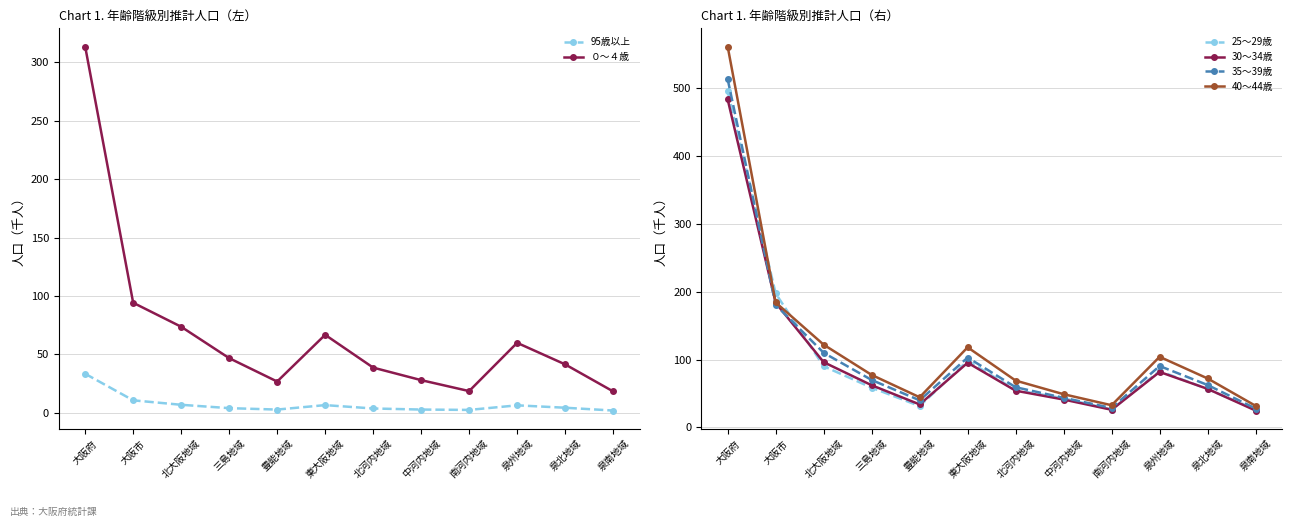

How many distinct data groups are displayed?

6